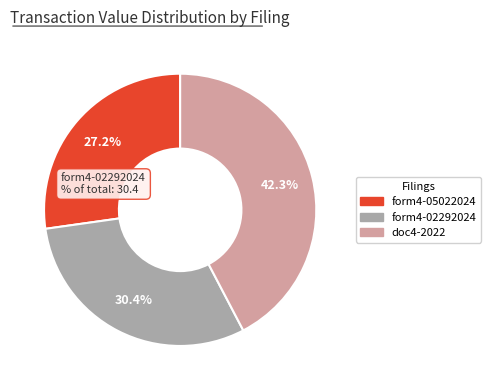

Is there any slice that represents more than half of the pie?

No